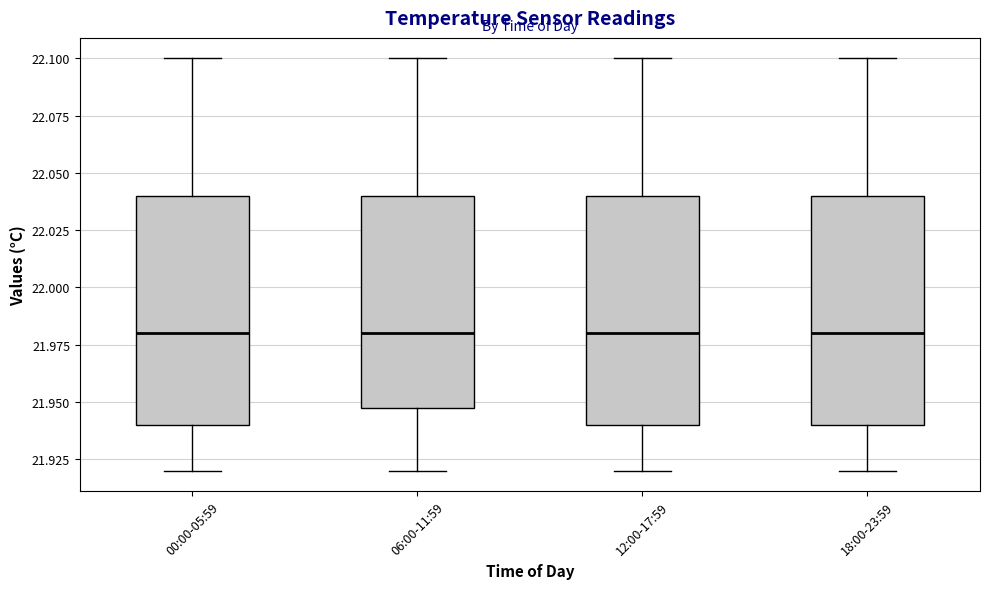

Where does the upper whisker of the box for 18:00-23:59 end on the y-axis? The values are not printed on the chart, so give them approximately, as read against the axis.

22.10